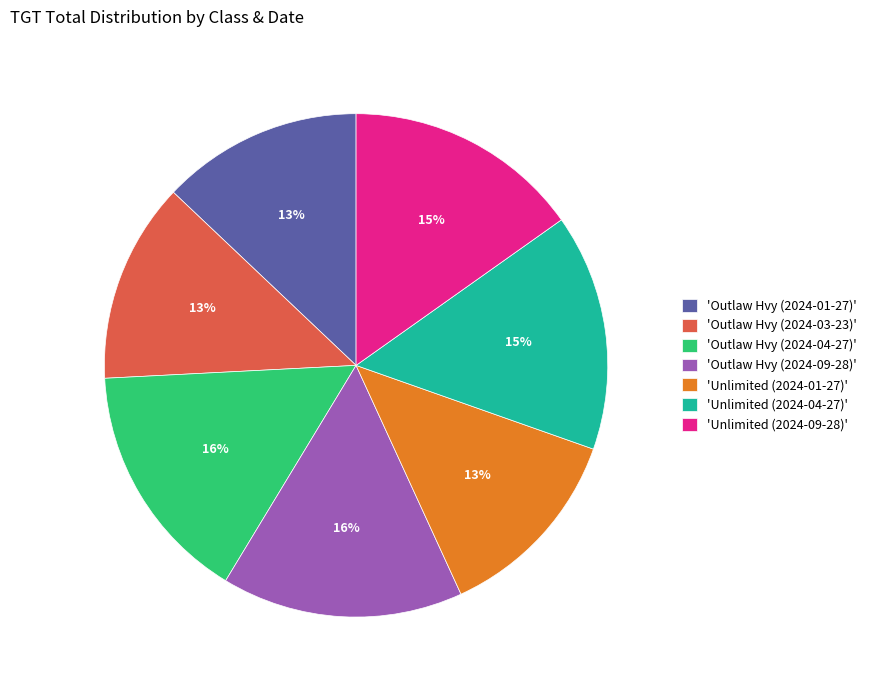

To the nearest percent, what is the combined percentage of 'Unlimited (2024-04-27)' and 'Outlaw Hvy (2024-01-27)'?

28%